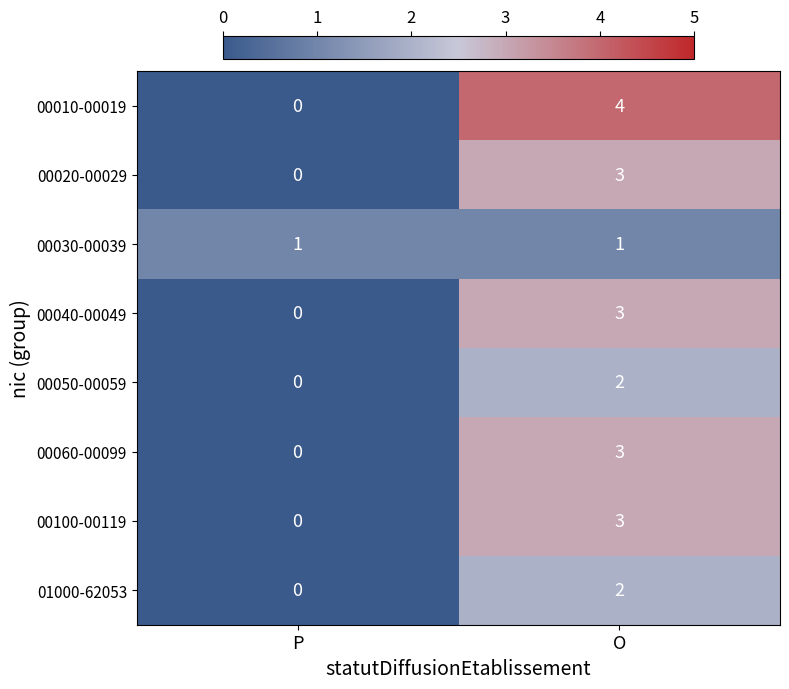

Between P and O, which series saw the biggest shift?

00010-00019